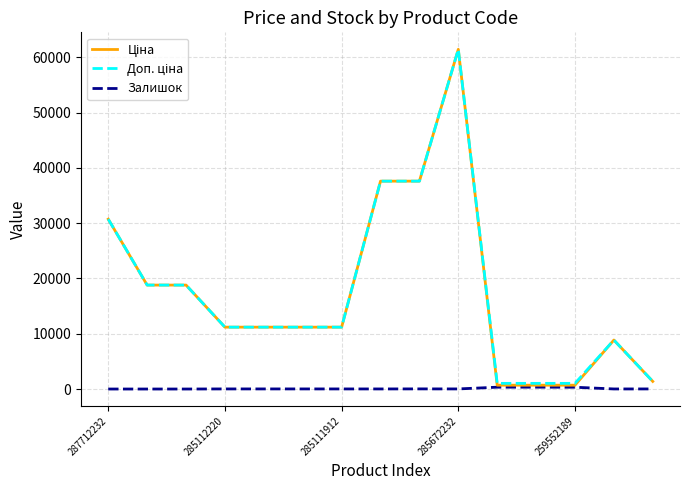

Is this an area chart (filled region under the line)?

No